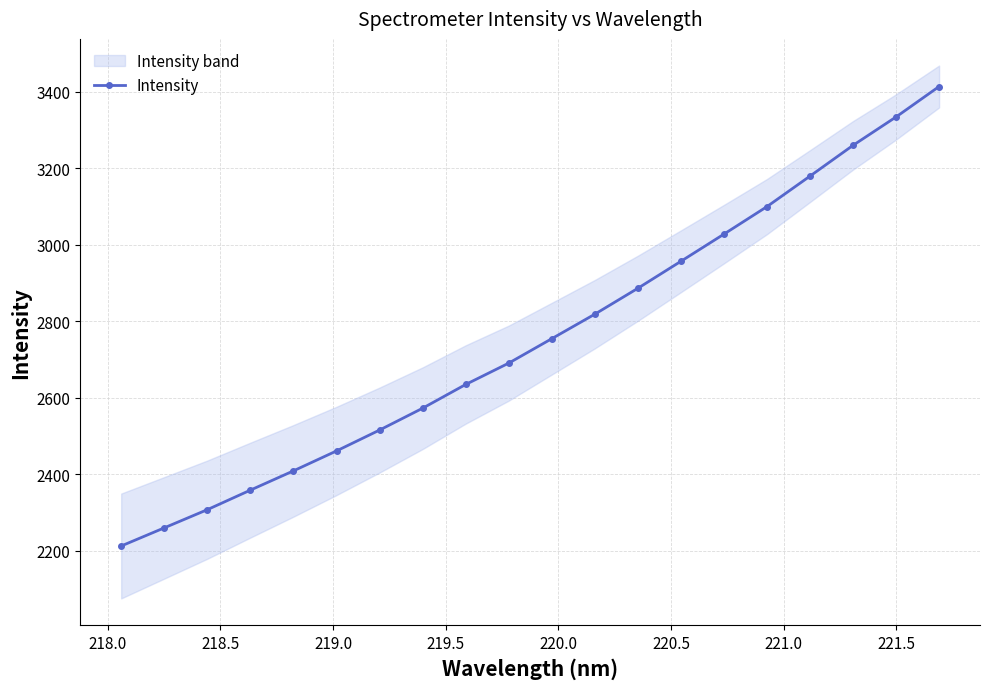

How many values are below 2754?

10